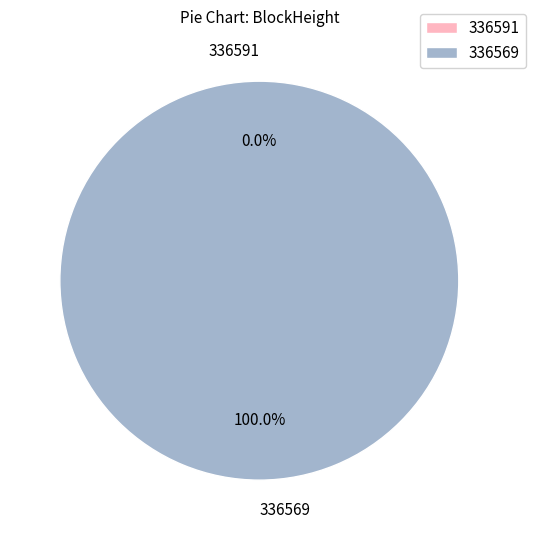

What is the total percentage of 336569 and 336591?

100.0%